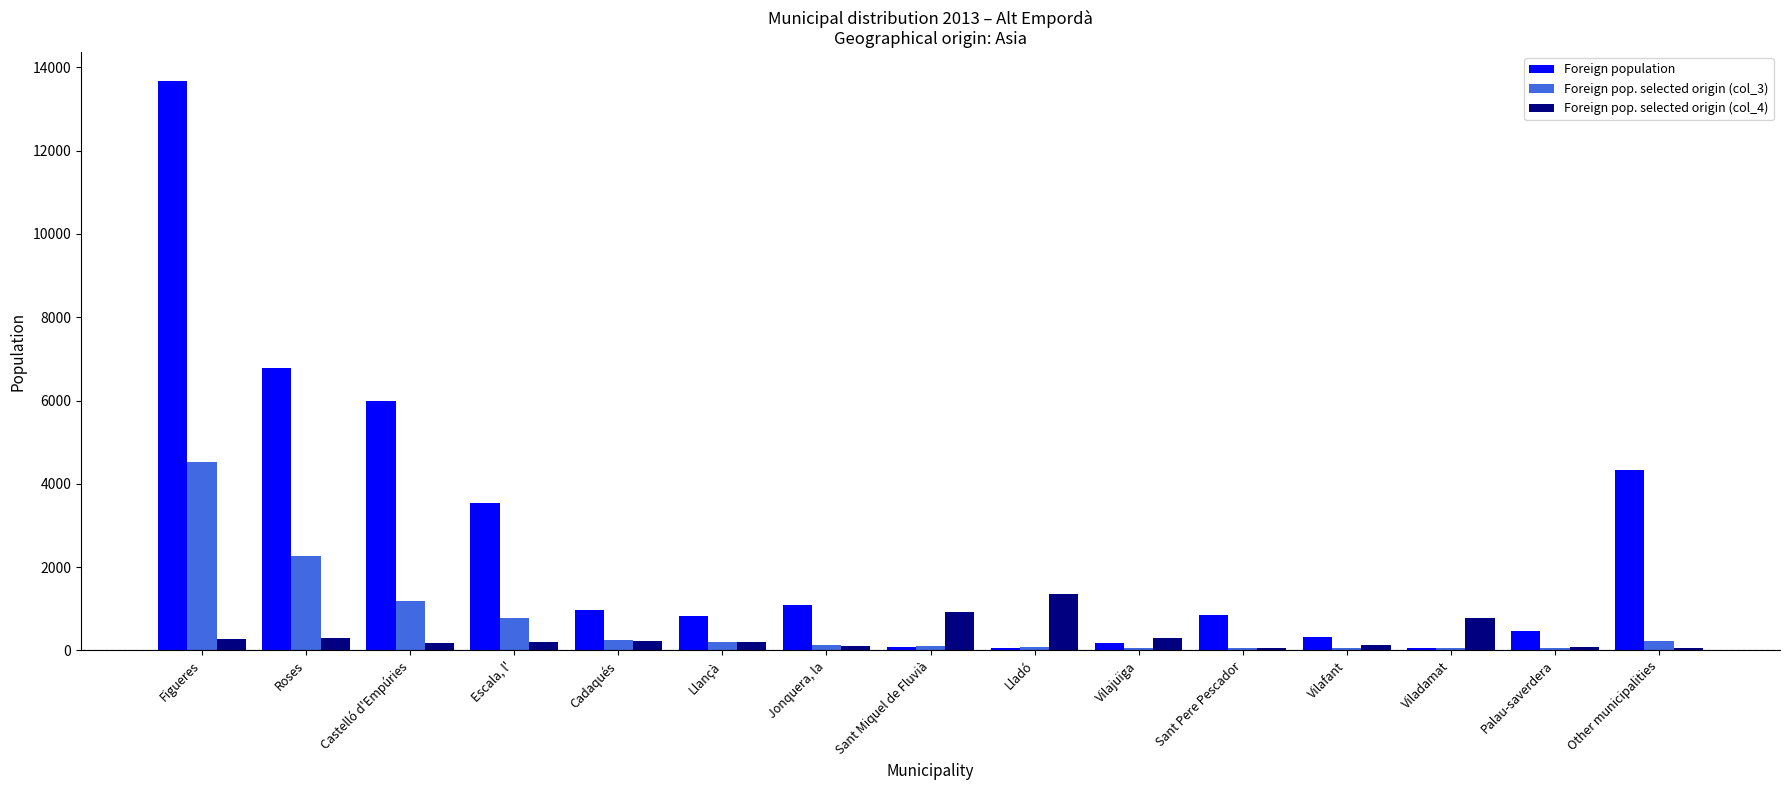

List the series in order of their peak value, highest first.

Foreign population, Foreign pop. selected origin (col_3), Foreign pop. selected origin (col_4)